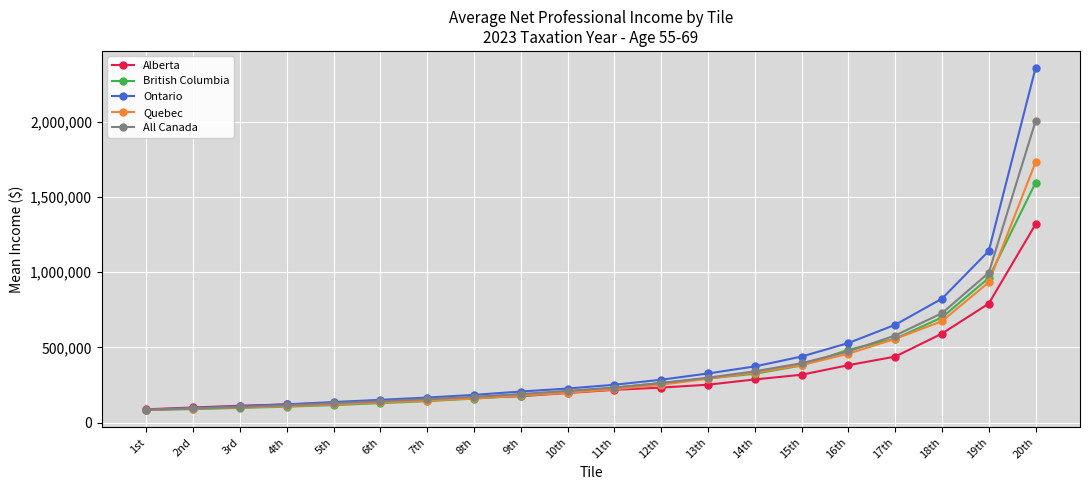

What is the label of the 15th point from the left?

15th